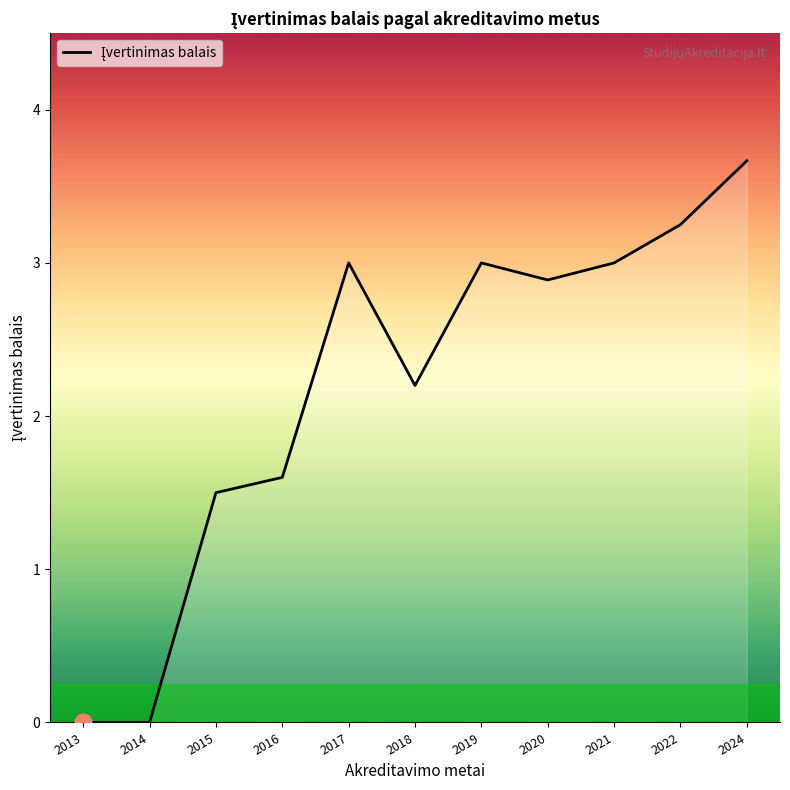

The chart shows a value of 0.8 at 2016. True or false?

False